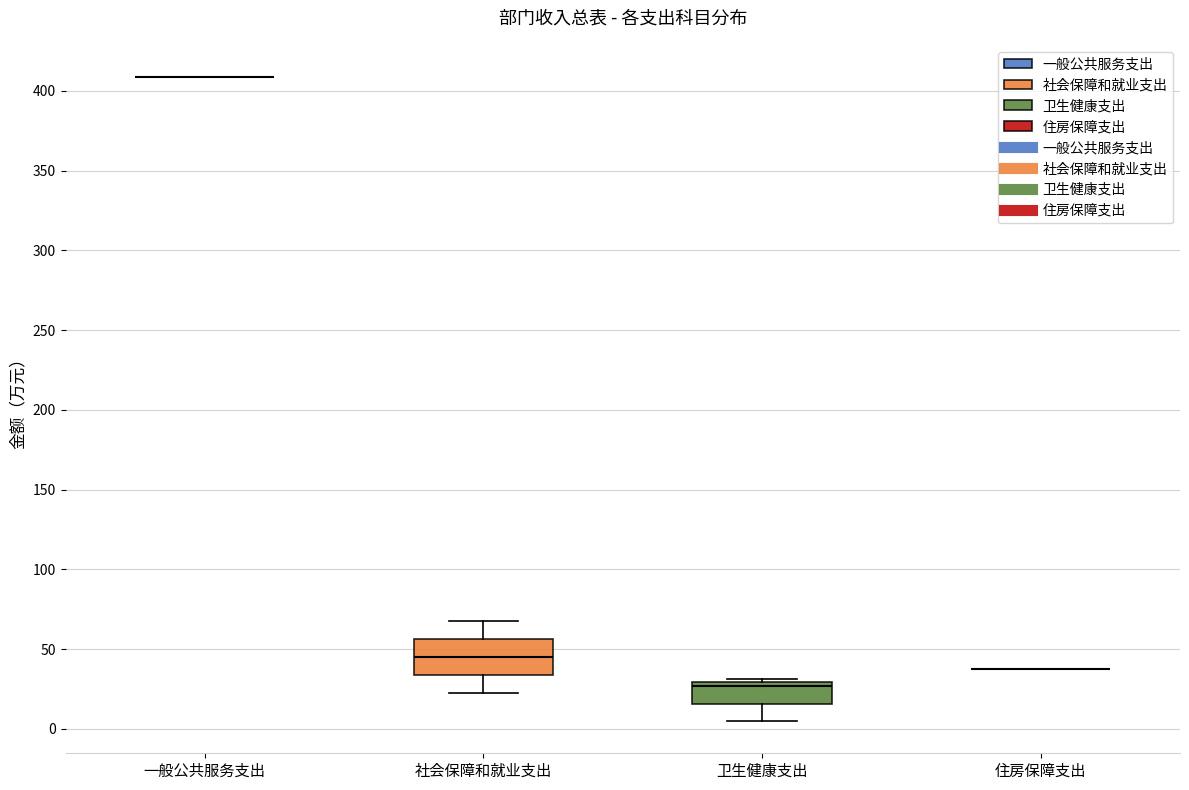

Comparing the boxes themselves (not the whiskers), which one is the tallest?

社会保障和就业支出